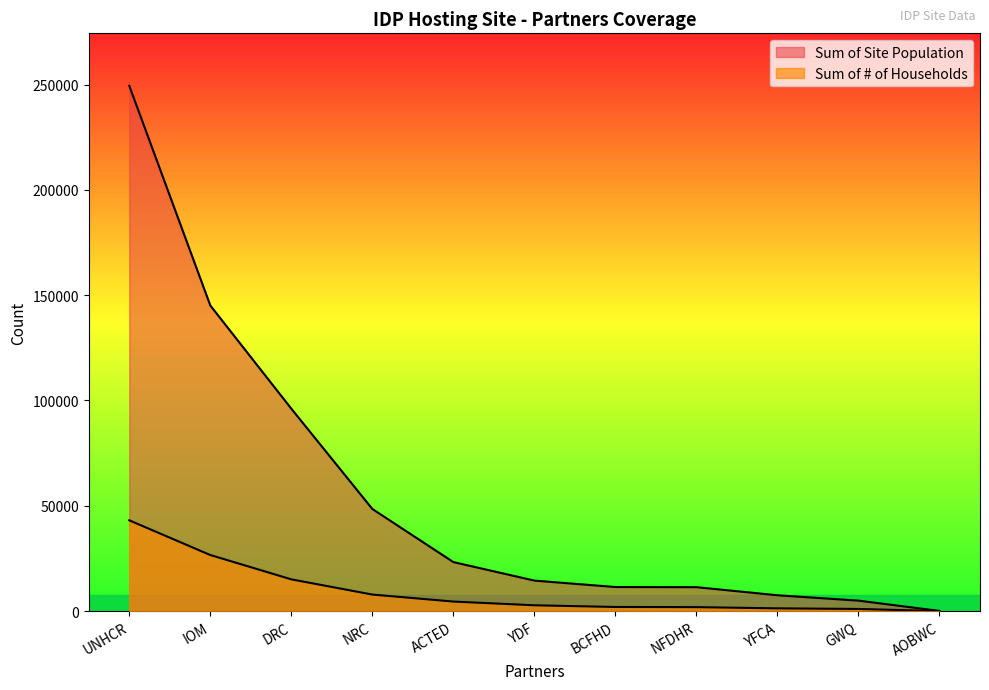

What is the label of the 10th point from the left?

GWQ